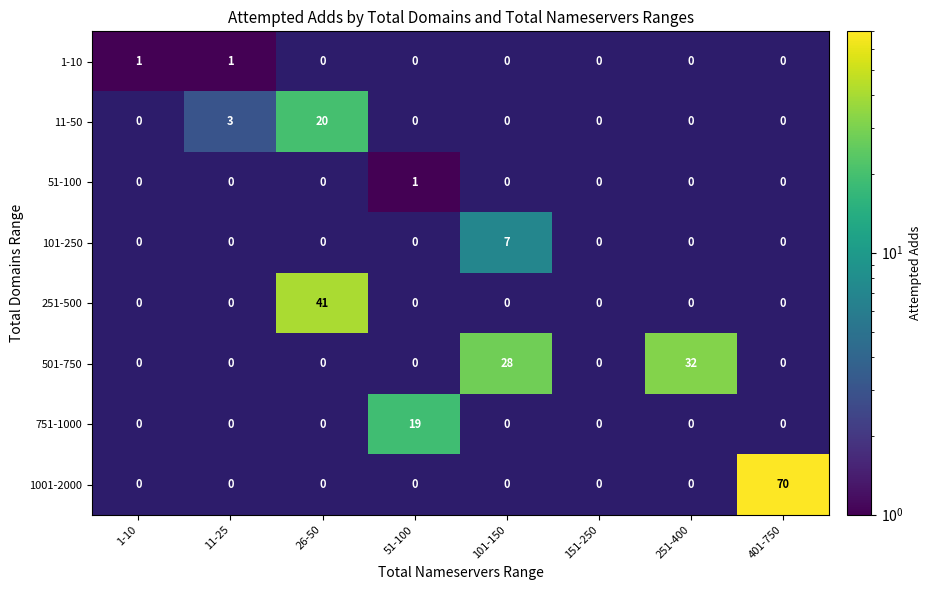

Which series changed the most between 1-10 and 101-150?

501-750